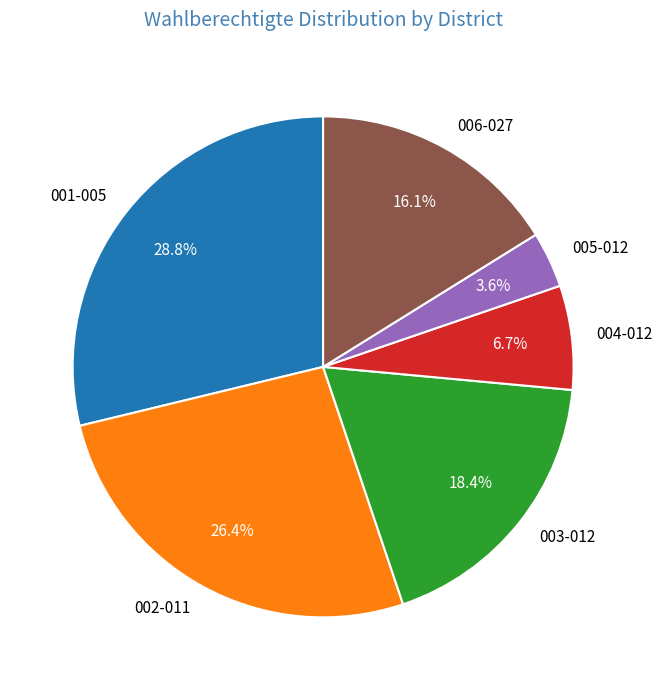

Which slice is the largest?

001-005